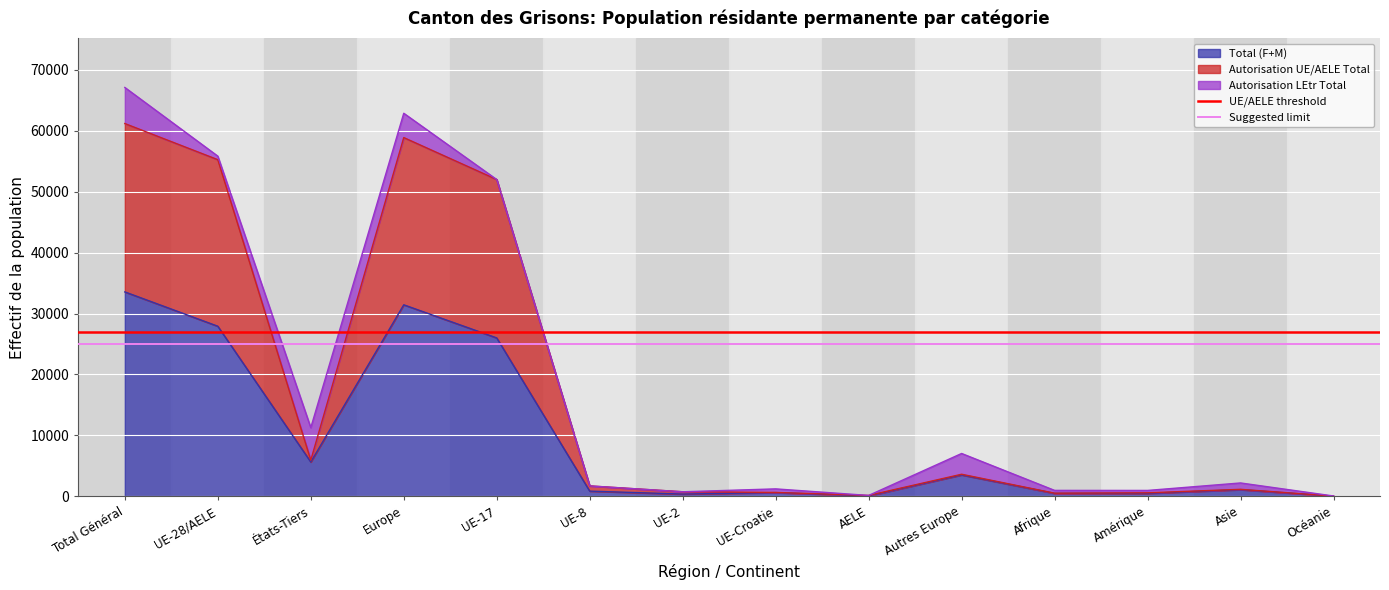

What is the highest value of the Total (F+M) series?

33544